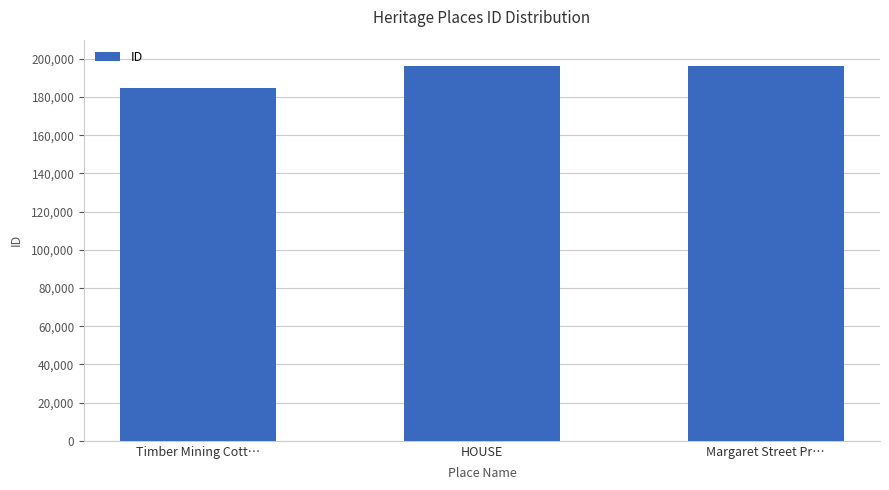

What is the greatest value displayed?

196461